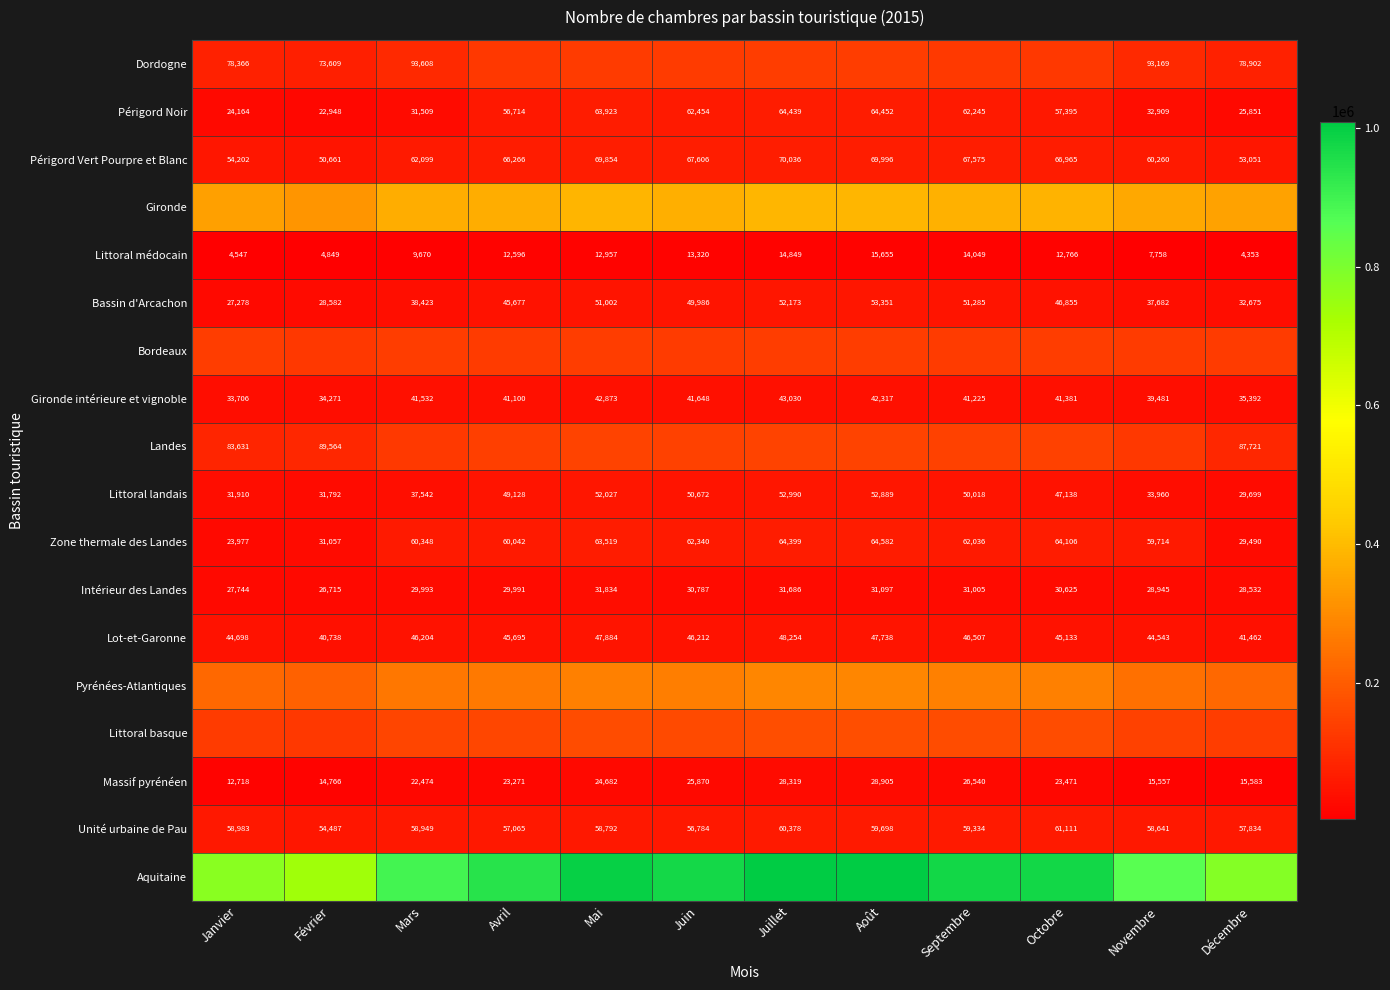

What is the difference between the second highest and second lowest values in the Massif pyrénéen series?

13553